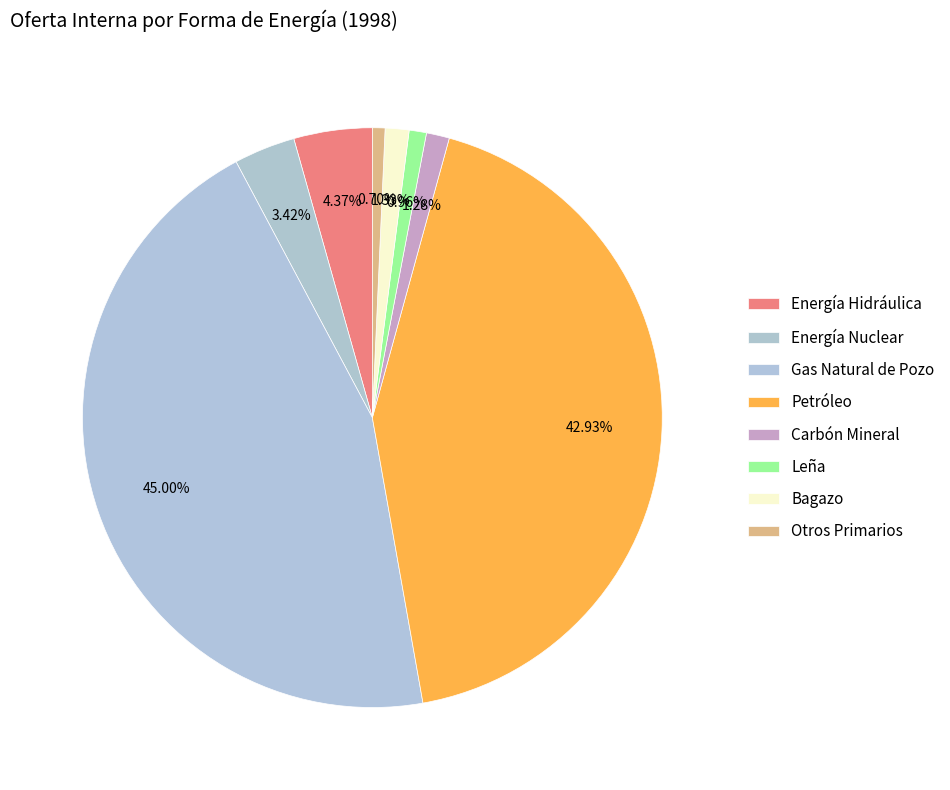

The Gas Natural de Pozo slice represents 45% of the pie. True or false?

True